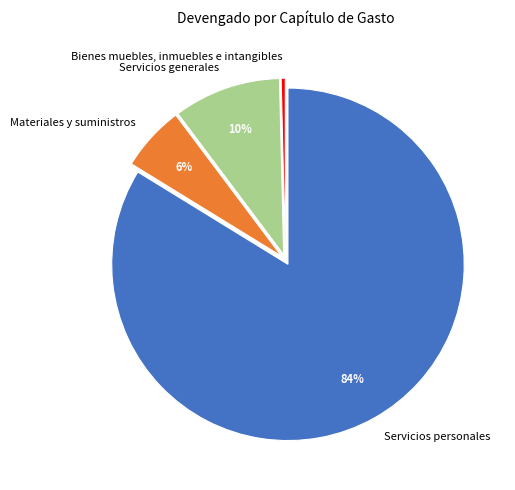

Is the sum of Servicios generales and Materiales y suministros greater than half?

No